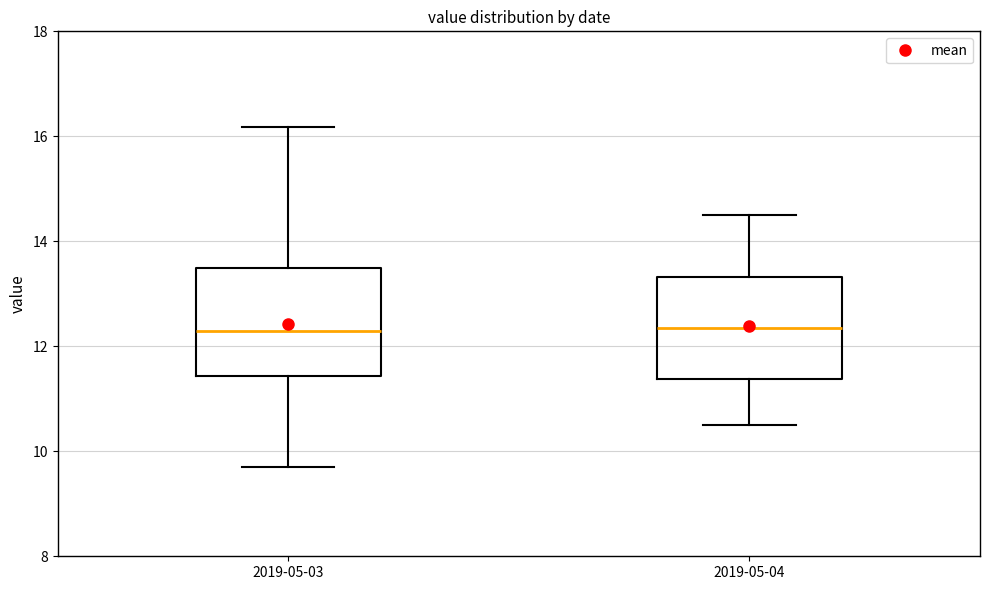

Where is the upper edge of the box for 2019-05-03 on the y-axis? The values are not printed on the chart, so give them approximately, as read against the axis.

13.4